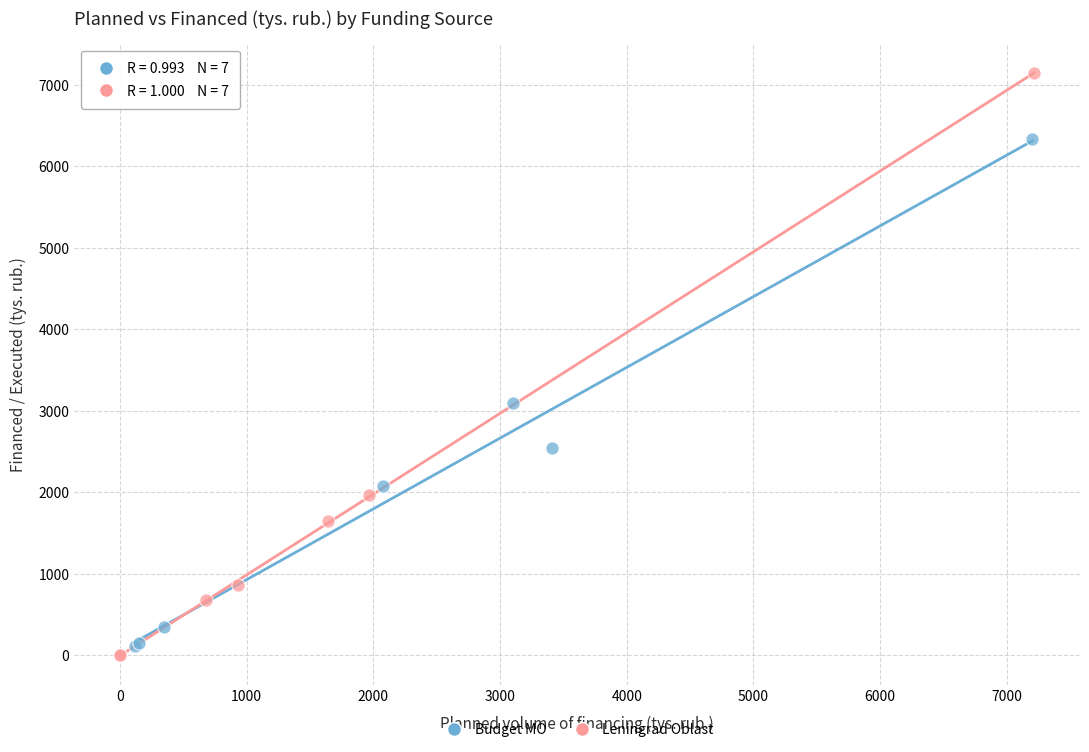

Which series has the largest Y range (max minus min)?

Leningrad Oblast